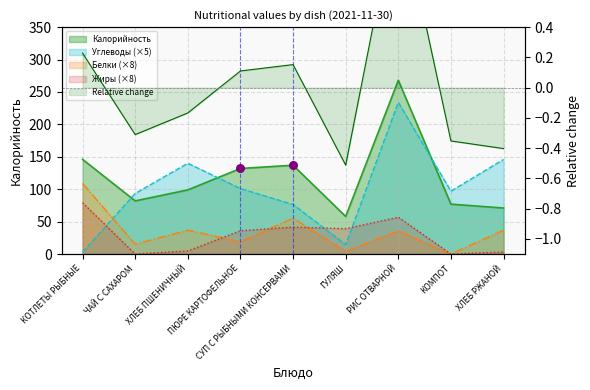

At how many categories does at least one series exceed 177?

1